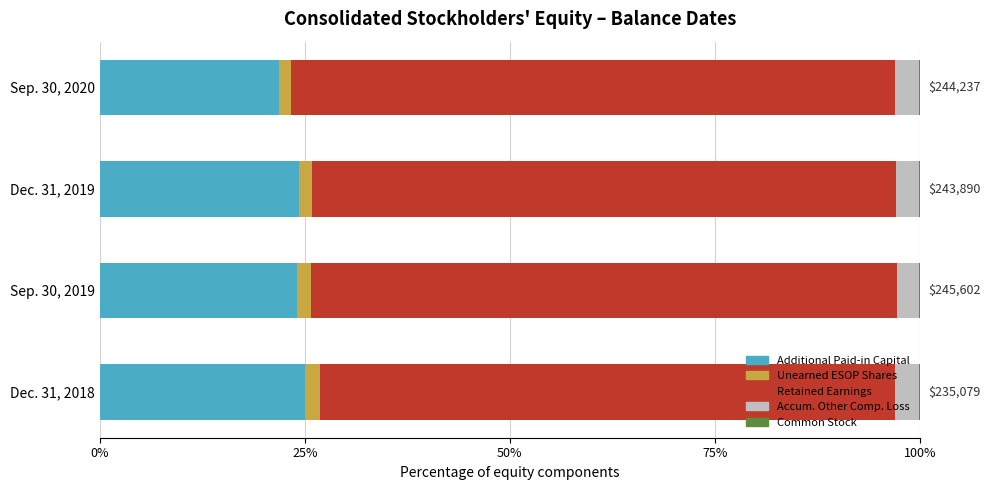

What is the sum of all Additional Paid-in Capital values?

95.1